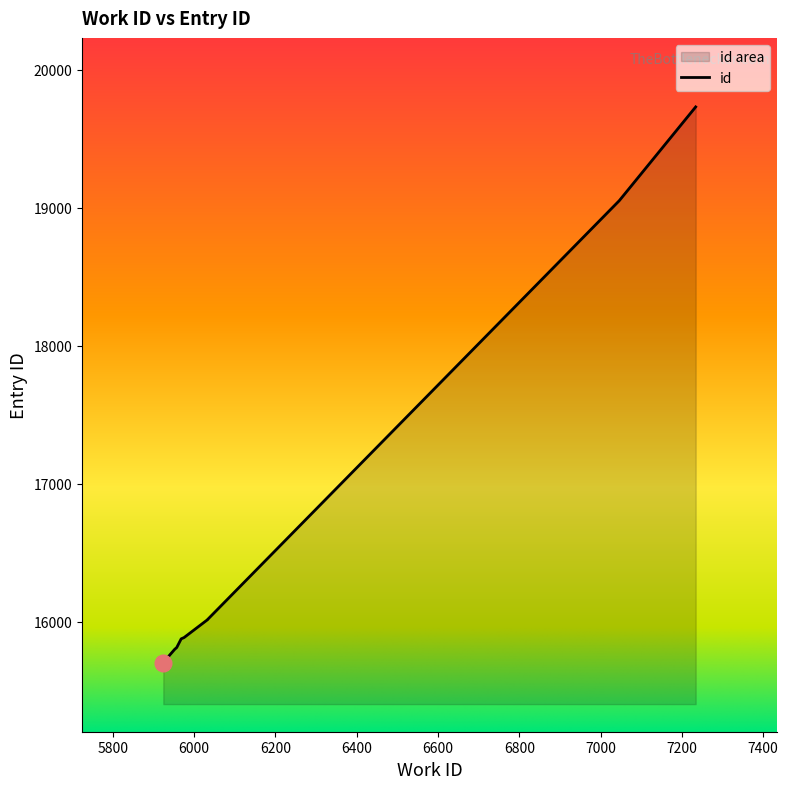

True or false: the data has more than 2 interior local peaks.

False